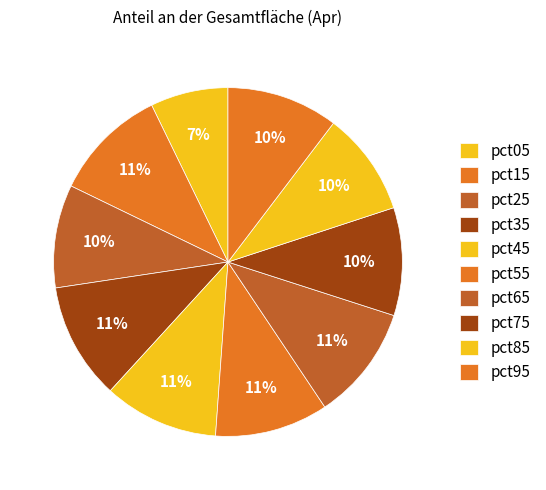

Is it true that pct15 is 24% of the pie?

False